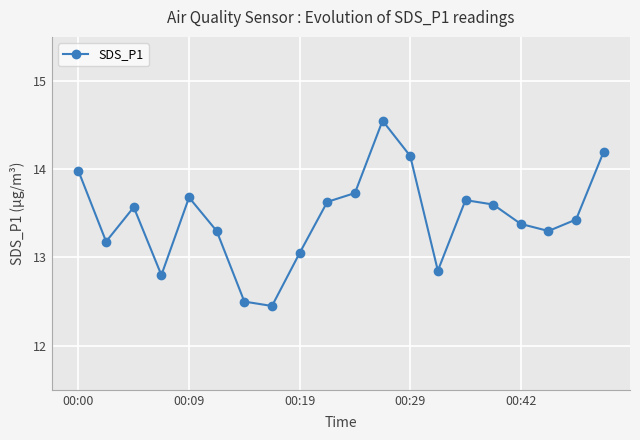

What is the value of the 18th point from the left?

13.3